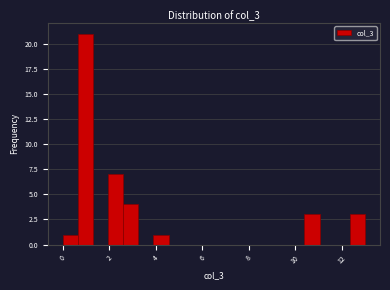

Around what value on the x-axis is the tallest bar? Give the approximate position of its centre, as read against the axis.

1.0